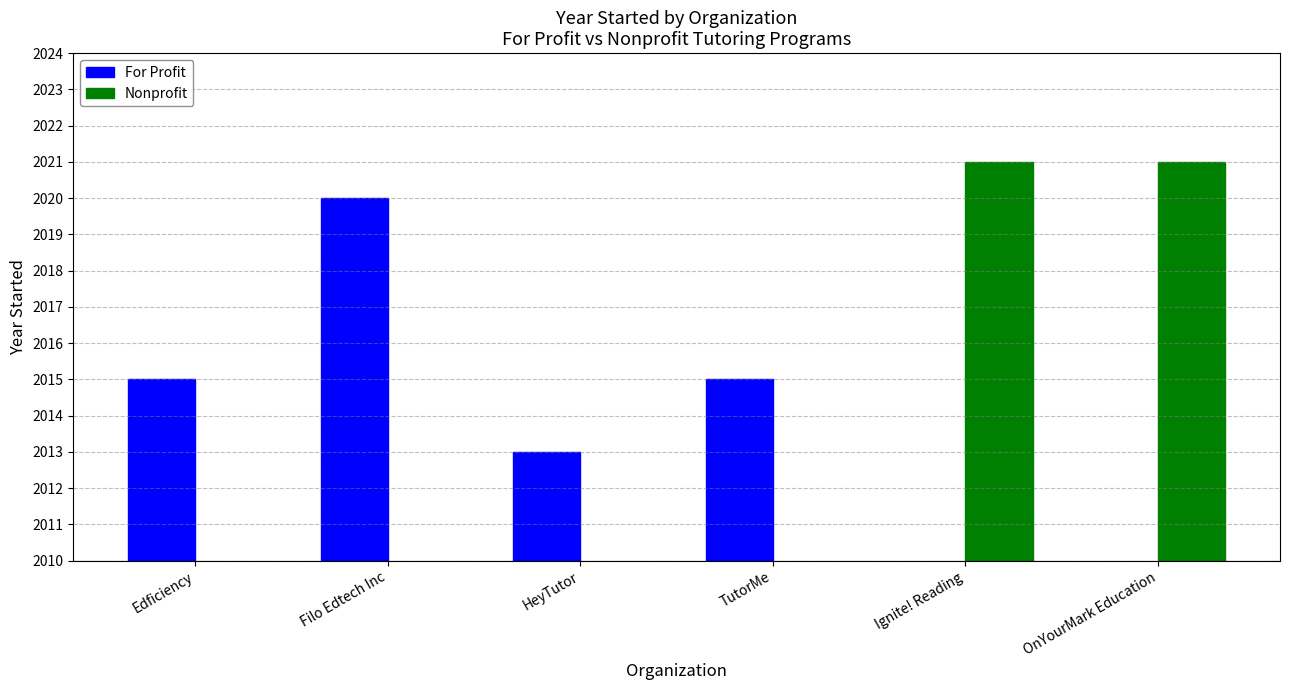

What is the label of the 4th bar from the right?

Edficiency